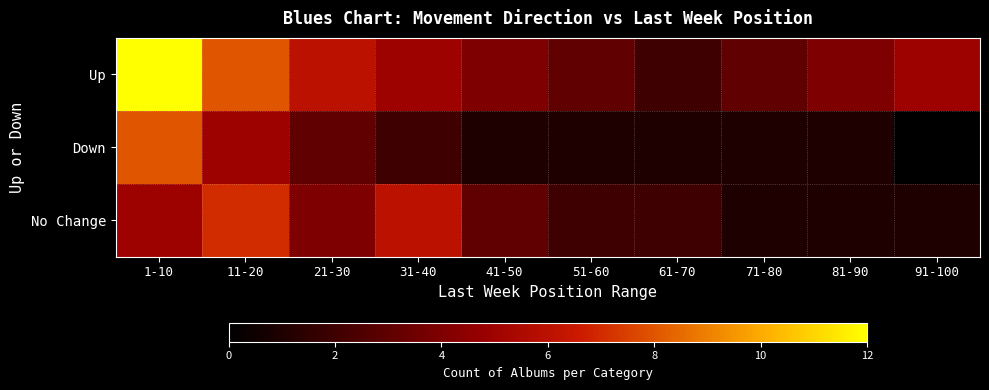

What is the sum of all No Change values?

32.0